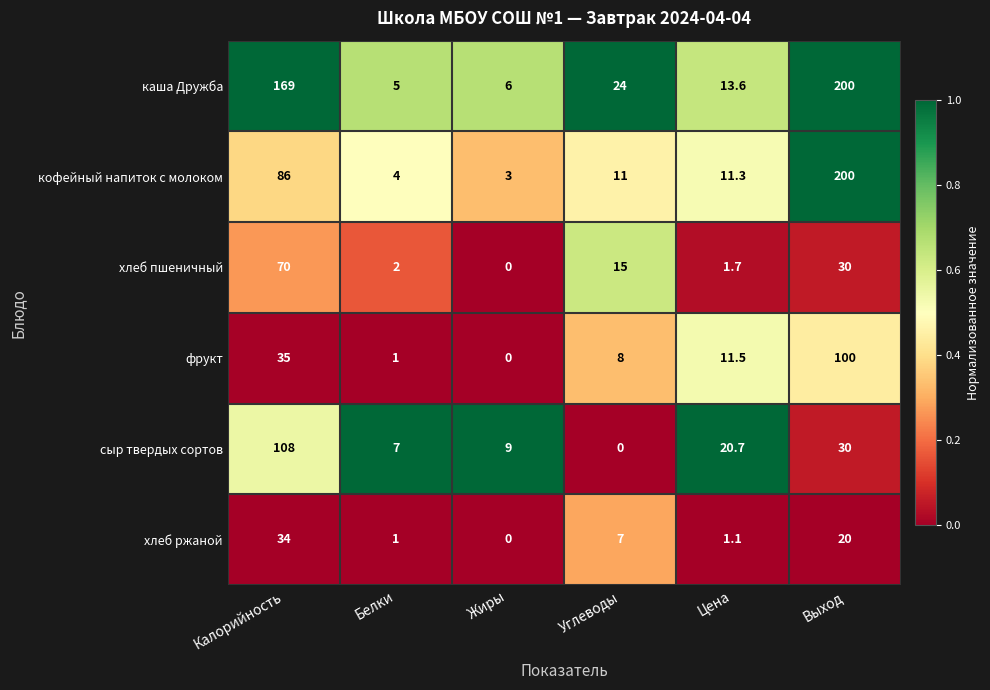

True or false: хлеб пшеничный has a value of 2.3 at Цена.

False